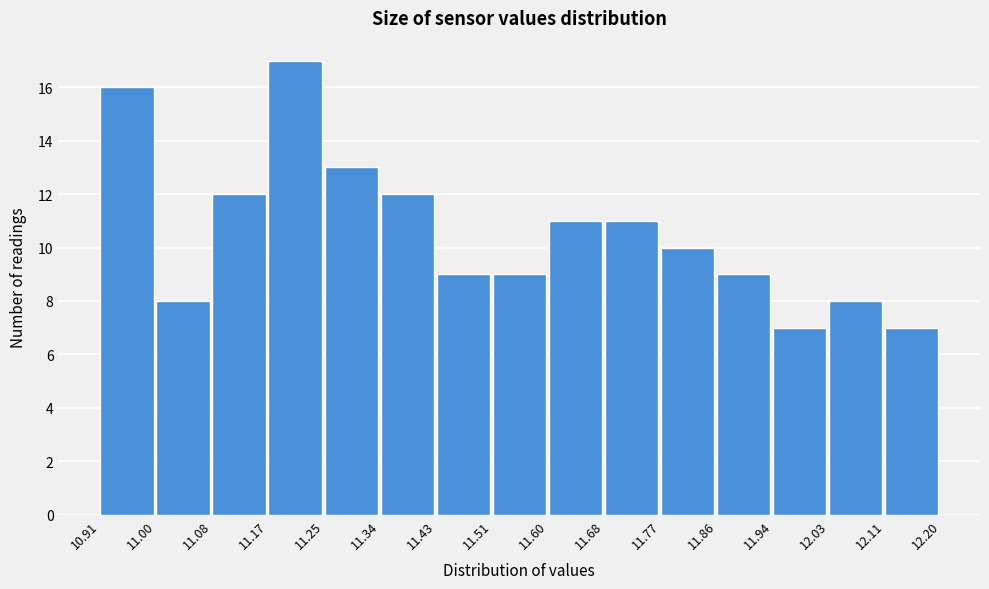

Which range on the x-axis has the tallest bar?

11.17 to 11.25